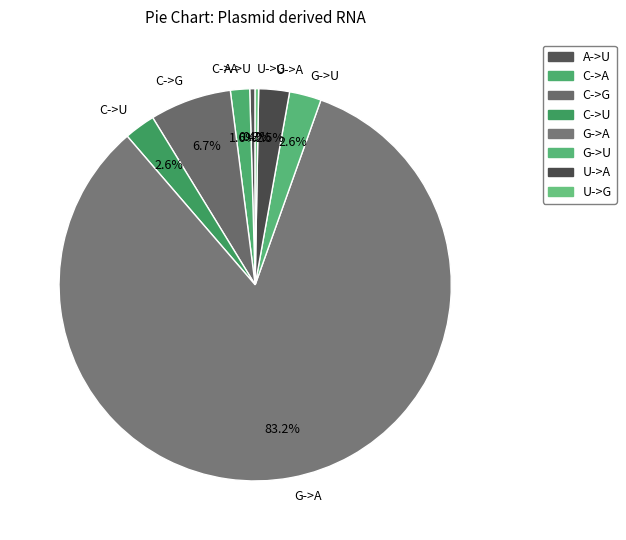

To the nearest percent, what is the average slice percentage?

12%